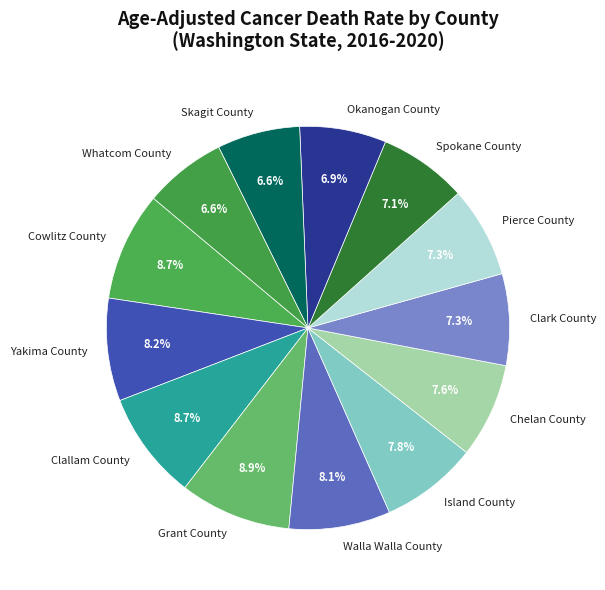

To the nearest percent, what portion does Cowlitz County represent?

9%